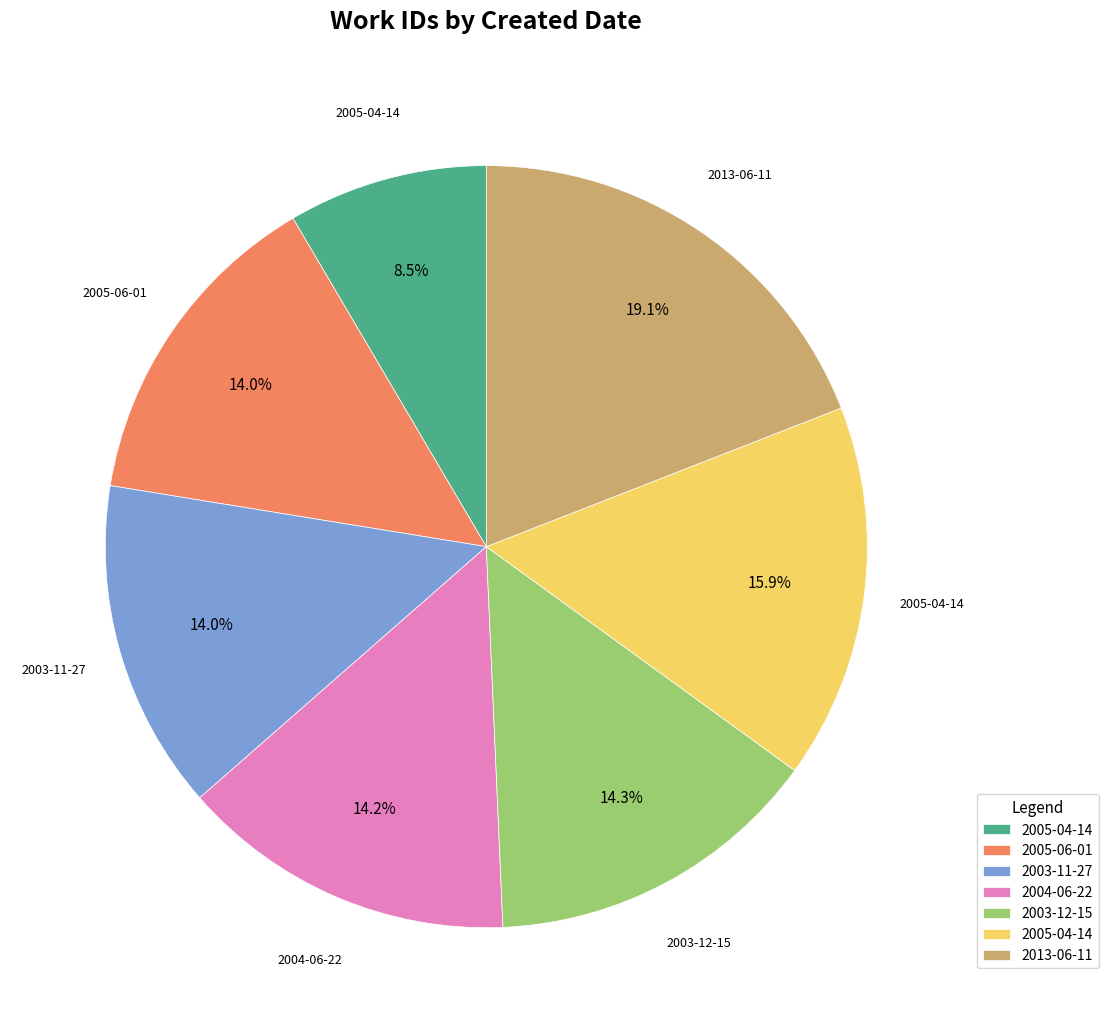

To the nearest percent, what is the average slice percentage?

14%